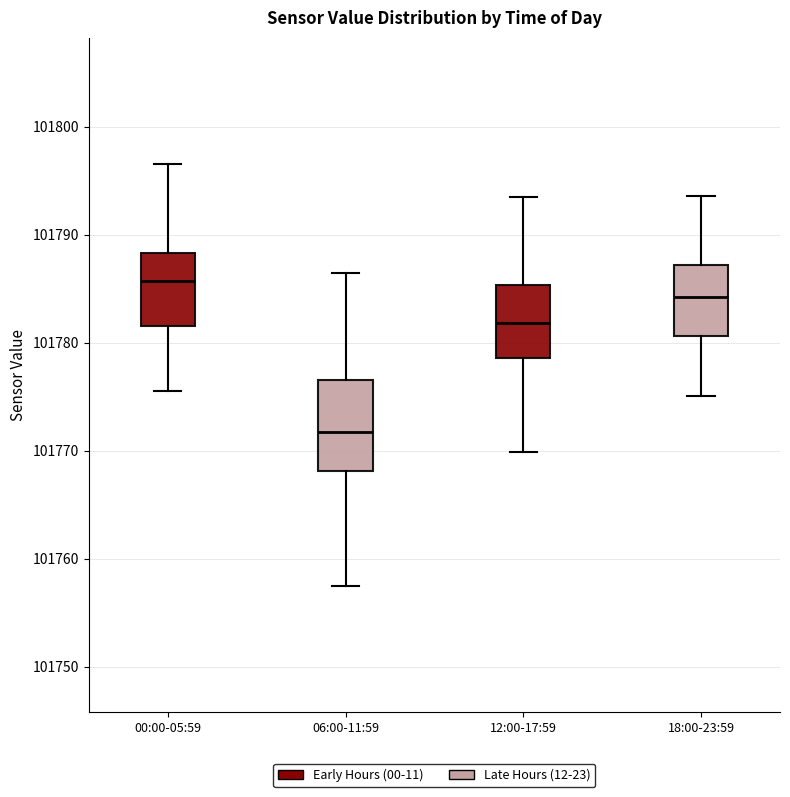

Which box's median line is the highest?

00:00-05:59